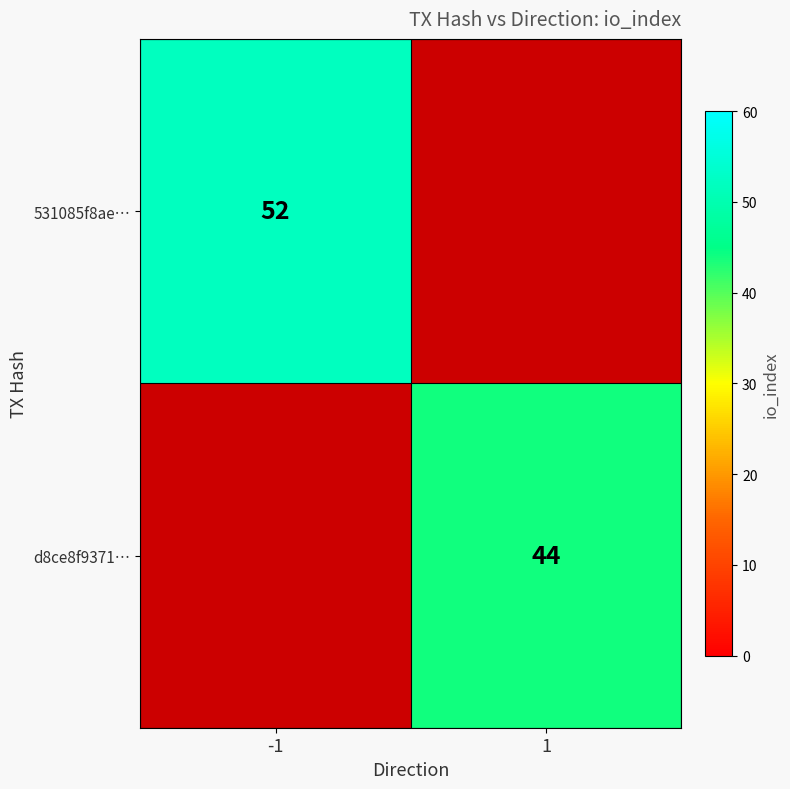

The value of 531085f8ae… at -1 is 70. True or false?

False